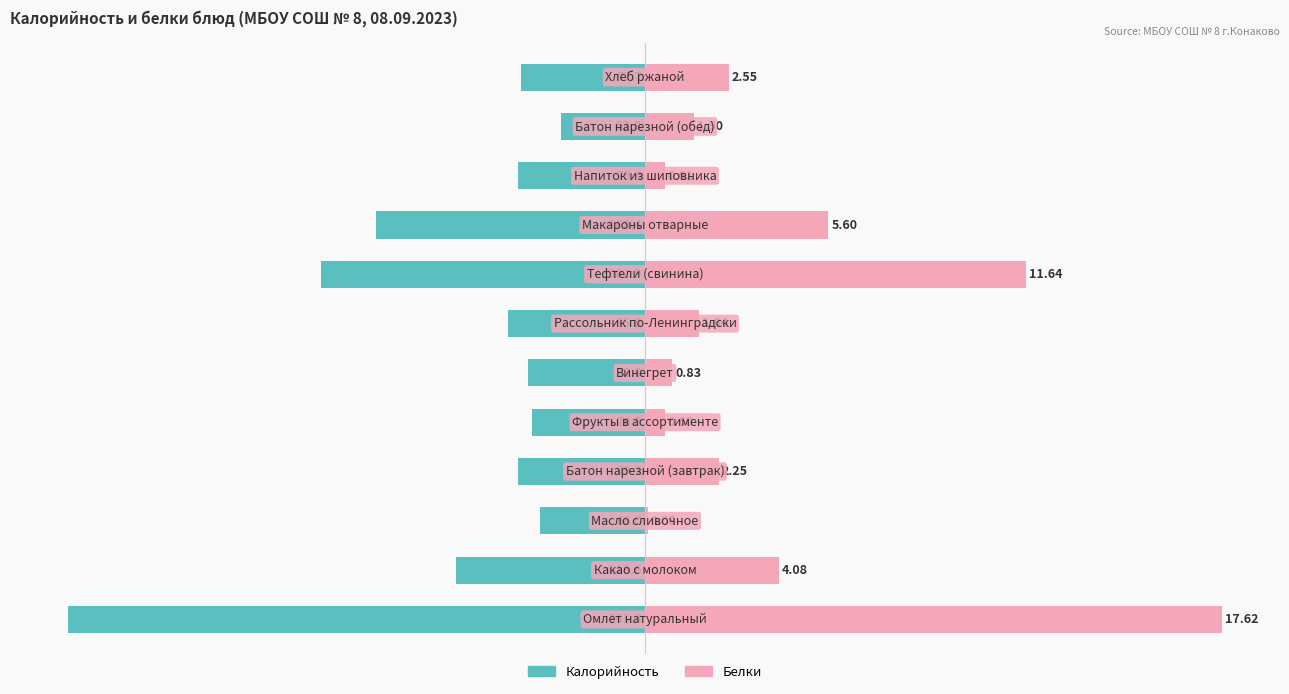

Are the bars grouped side by side (vs. stacked)?

Yes